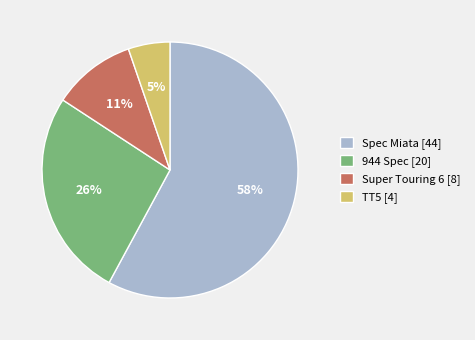

Which category accounts for the majority?

Spec Miata